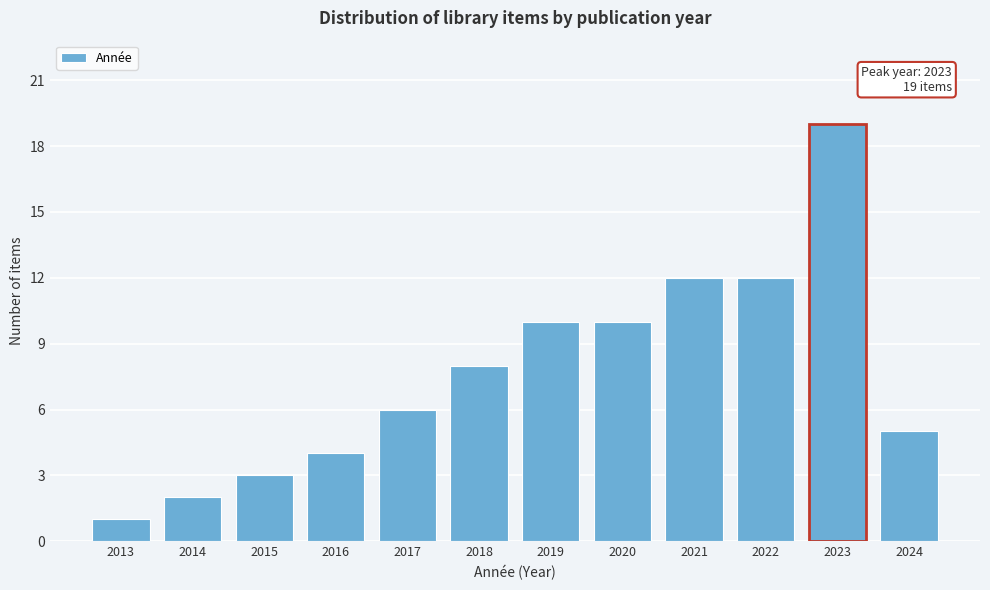

Reading left to right, list all the values displayed in this chart.

1	2	3	4	6	8	10	10	12	12	19	5